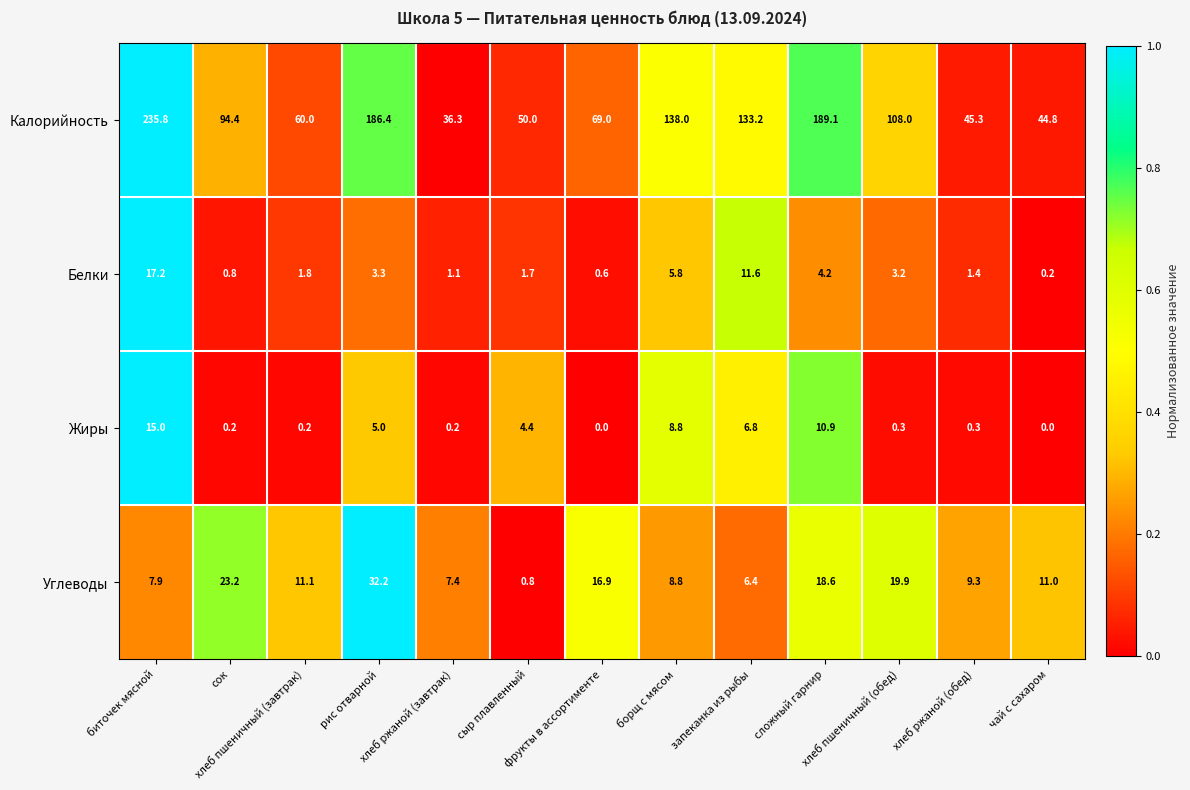

What is the average value of the Углеводы series?

13.3